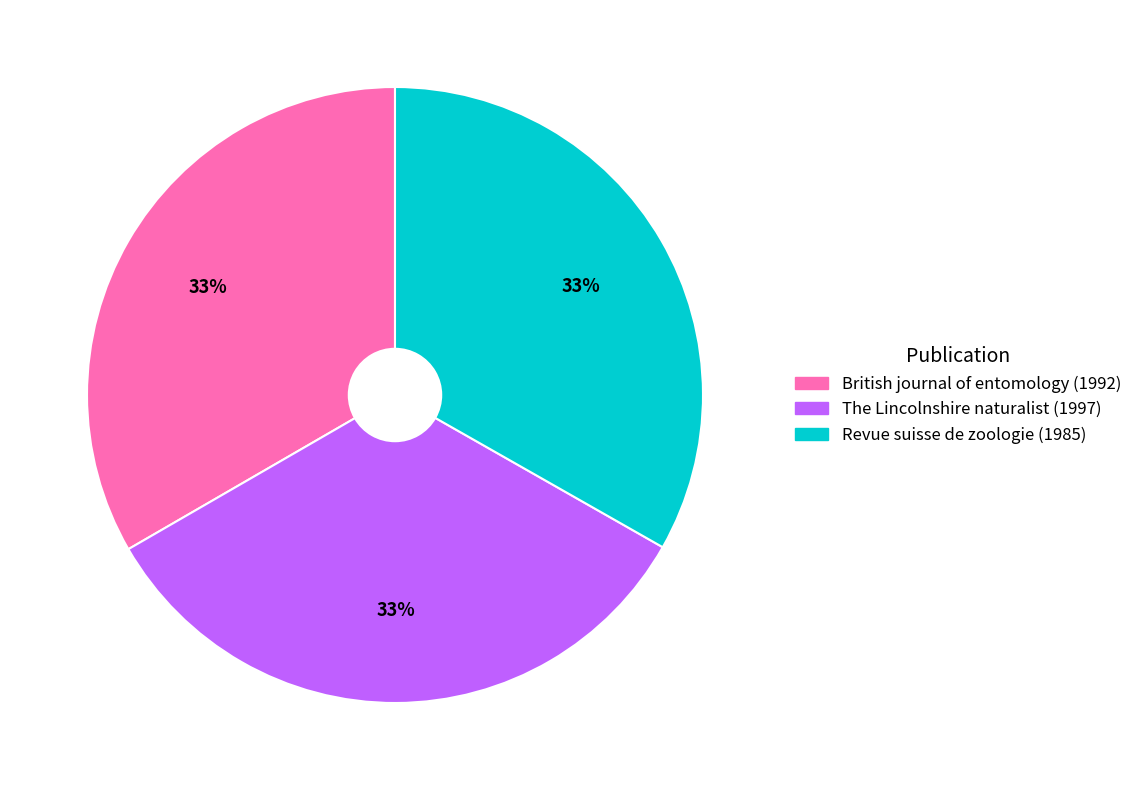

True or false: The Lincolnshire naturalist (1997) accounts for 33% of the total.

True